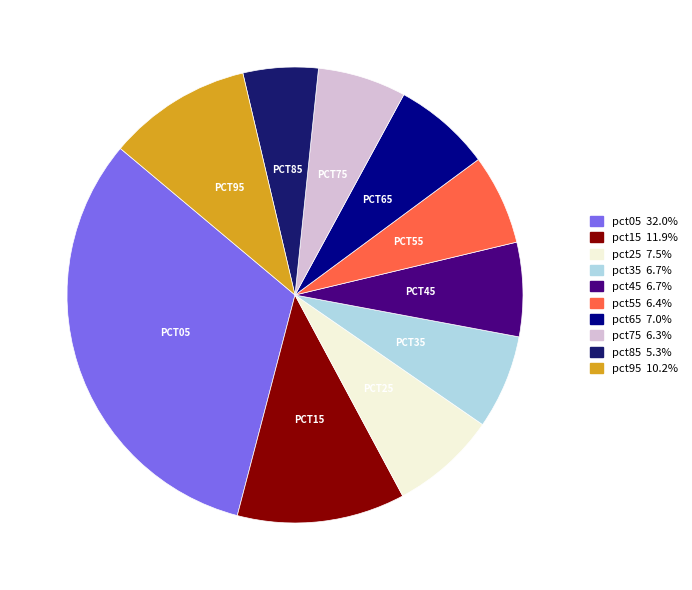

Between pct25 and pct95, which is larger?

pct95